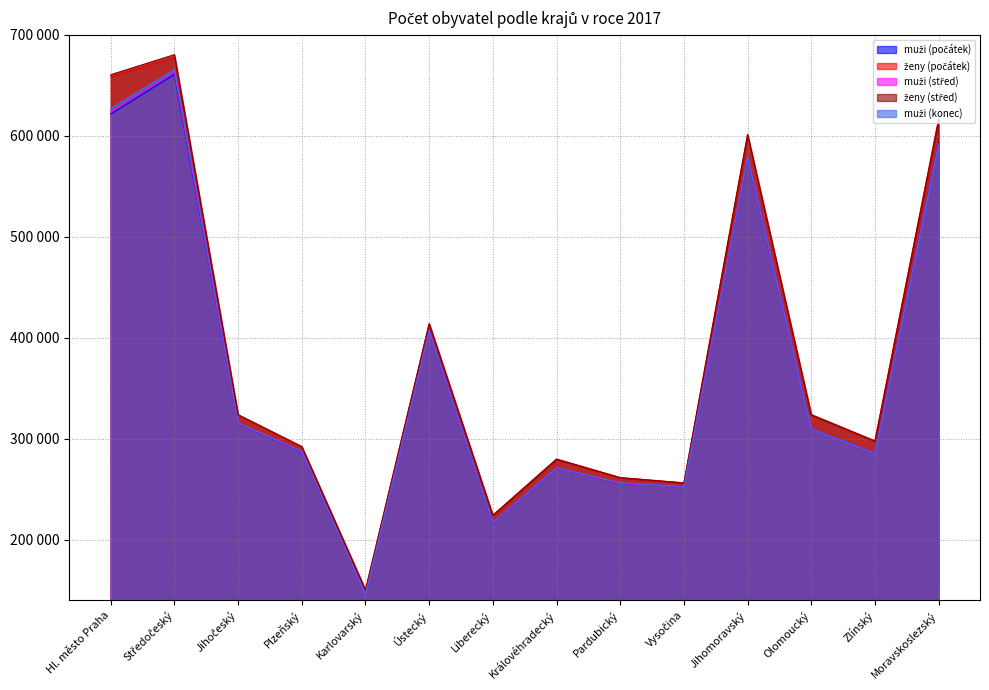

What is the sum of all ženy (počátek) values?

5378133